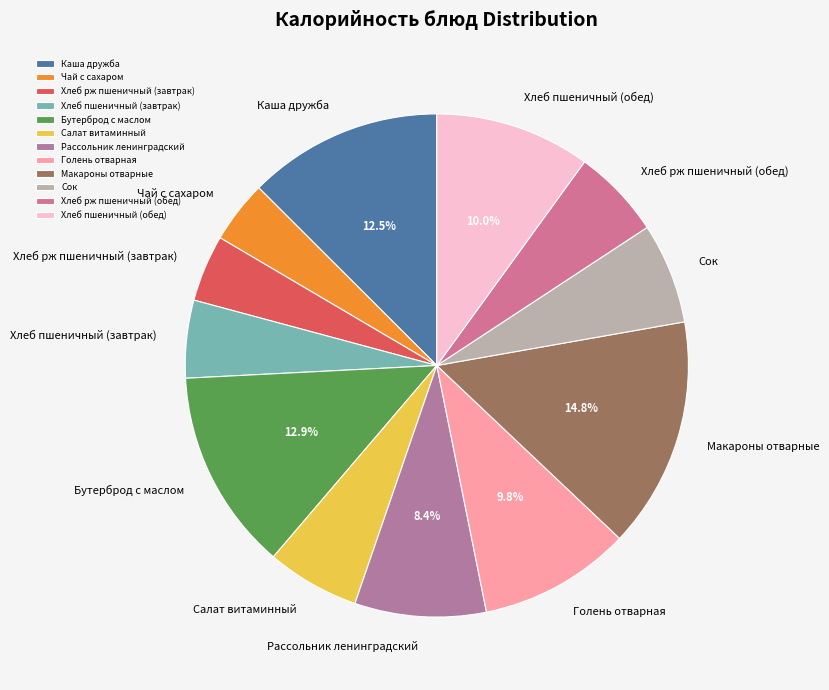

True or false: Хлеб пшеничный (обед) accounts for 10% of the total.

True